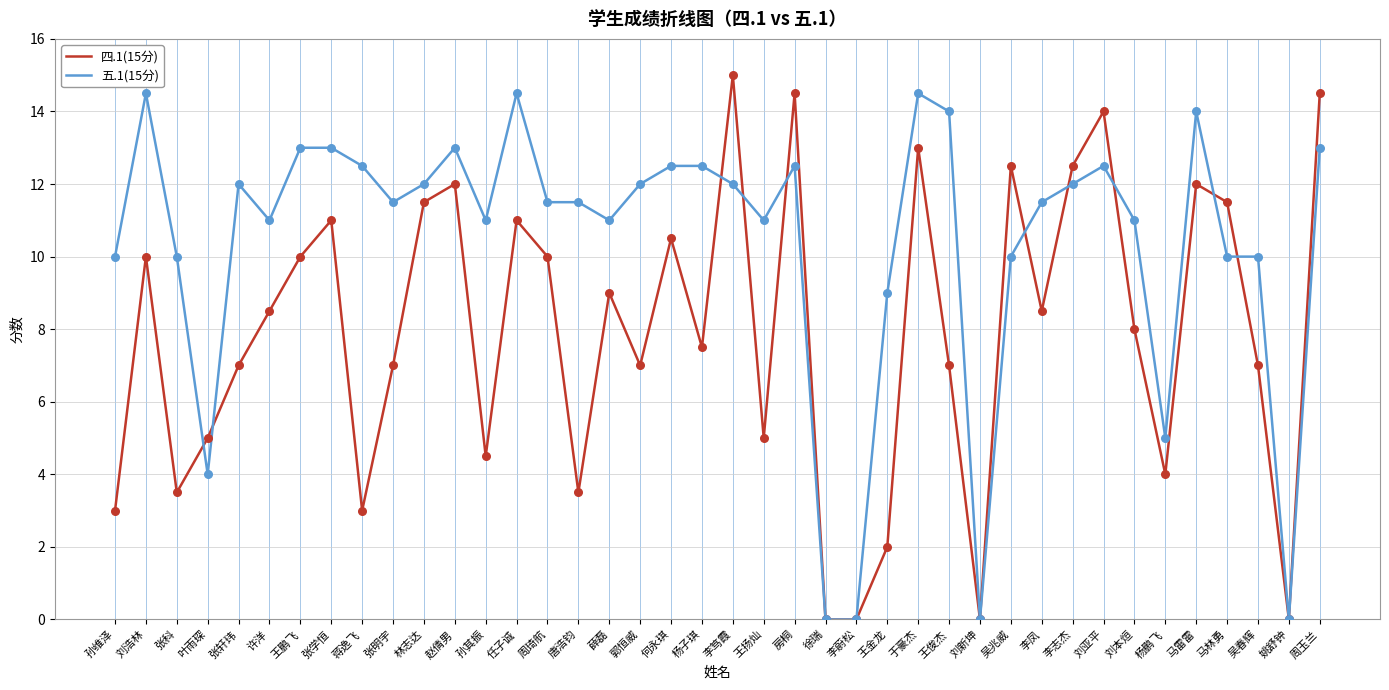

Which series changed the most between 薛磊 and 王扬灿?

四.1(15分)